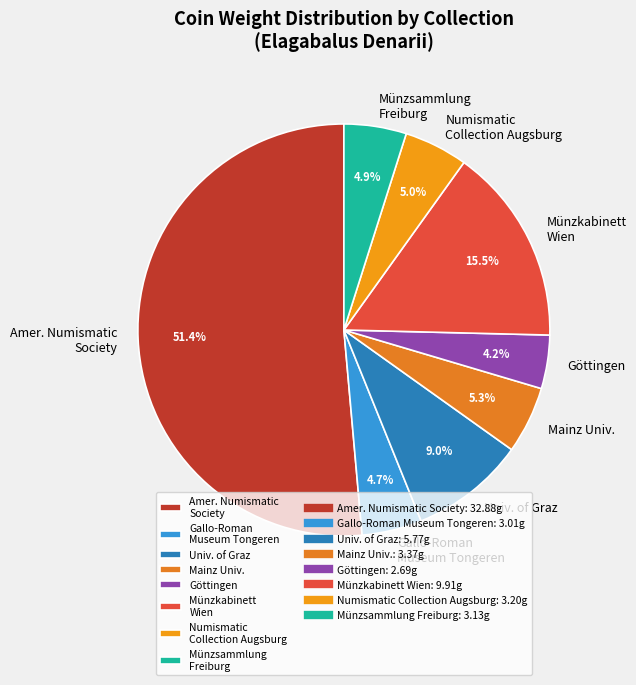

What portion of the pie excludes Münzkabinett Wien?

84.5%